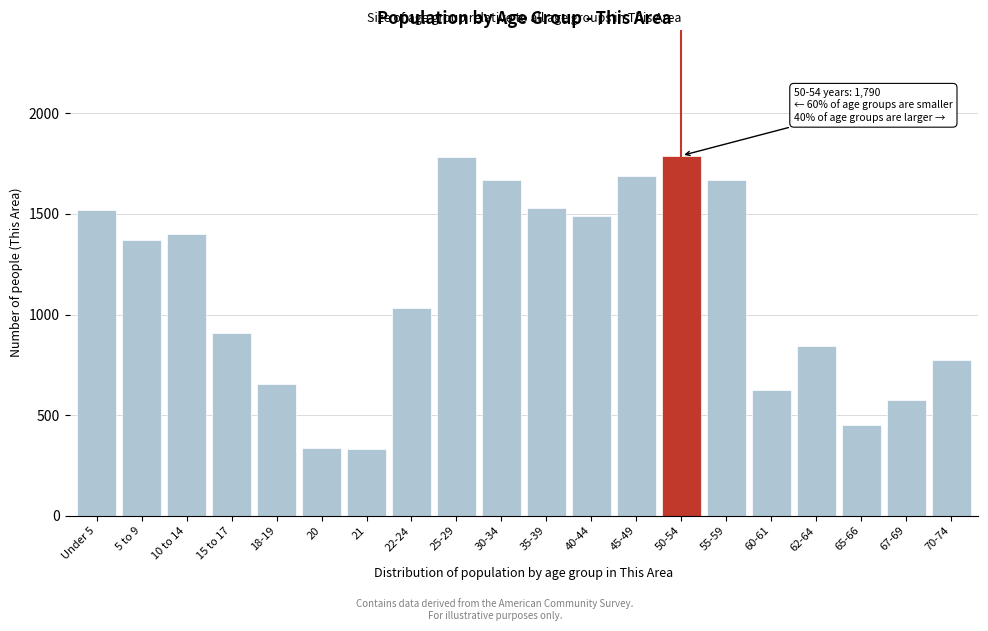

What is the minimum value shown in the chart?

333